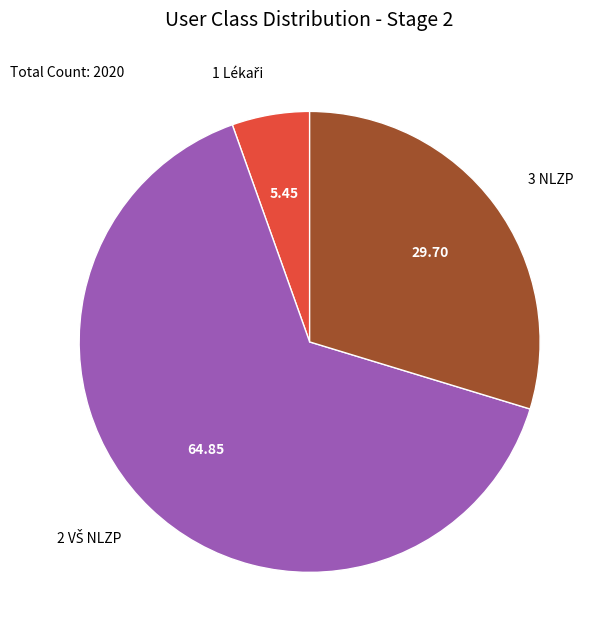

Is there a majority slice in this chart?

Yes